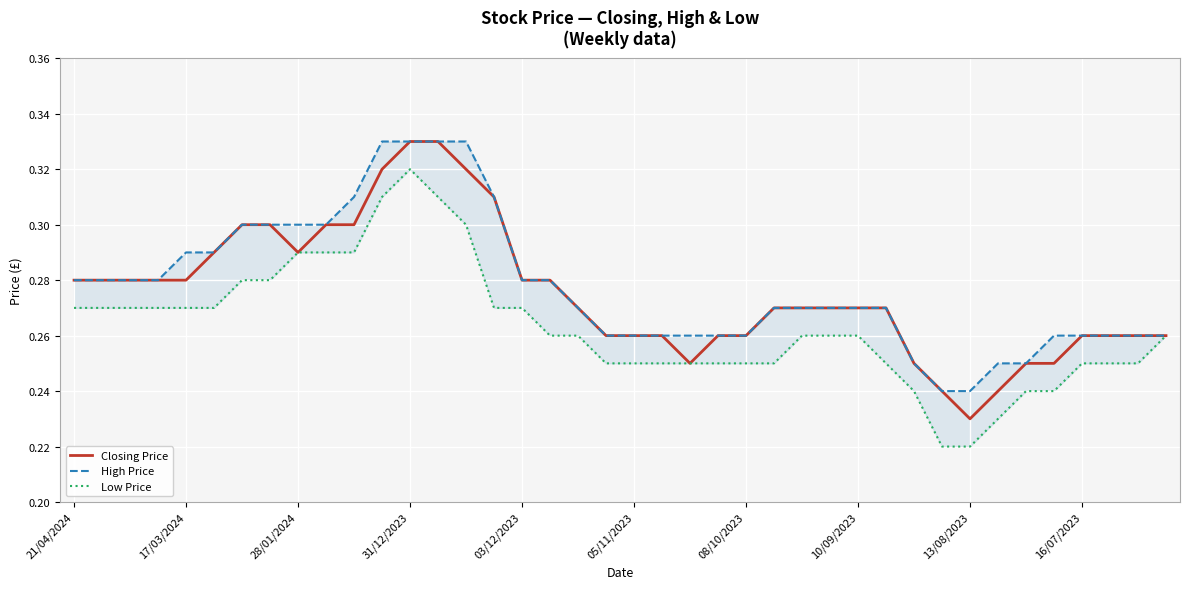

At which label does Closing Price reach its minimum?

13/08/2023